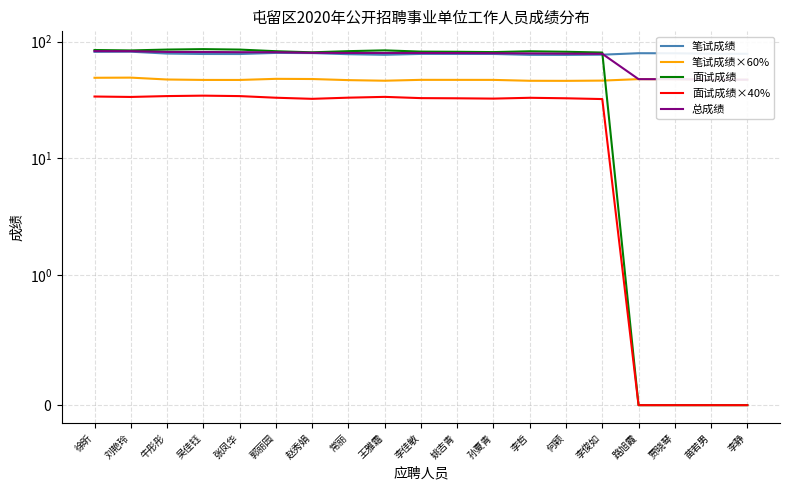

How many interior local valleys does the 笔试成绩 series have?

3